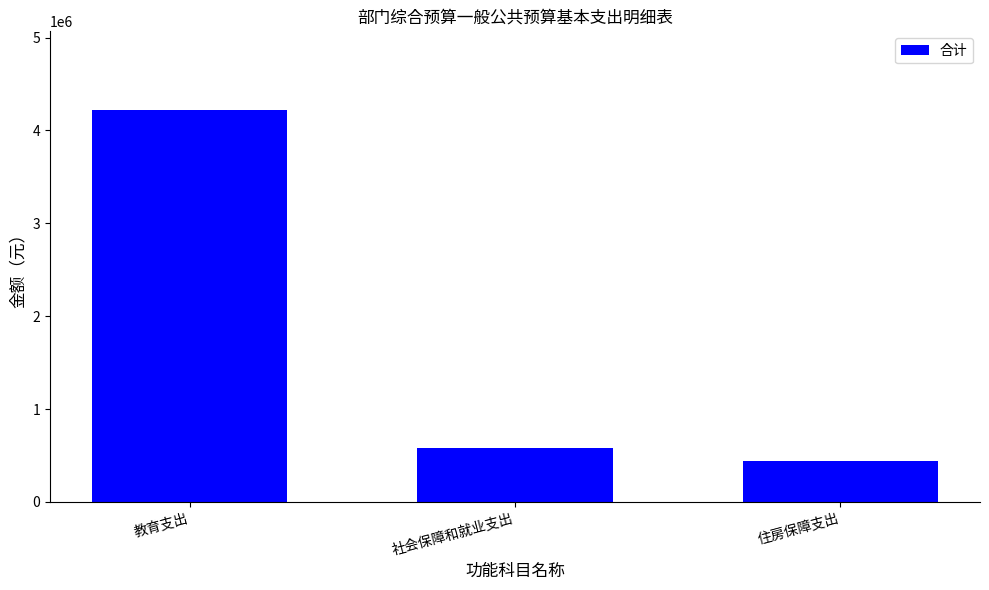

The chart shows a value of 436344 at 住房保障支出. True or false?

True